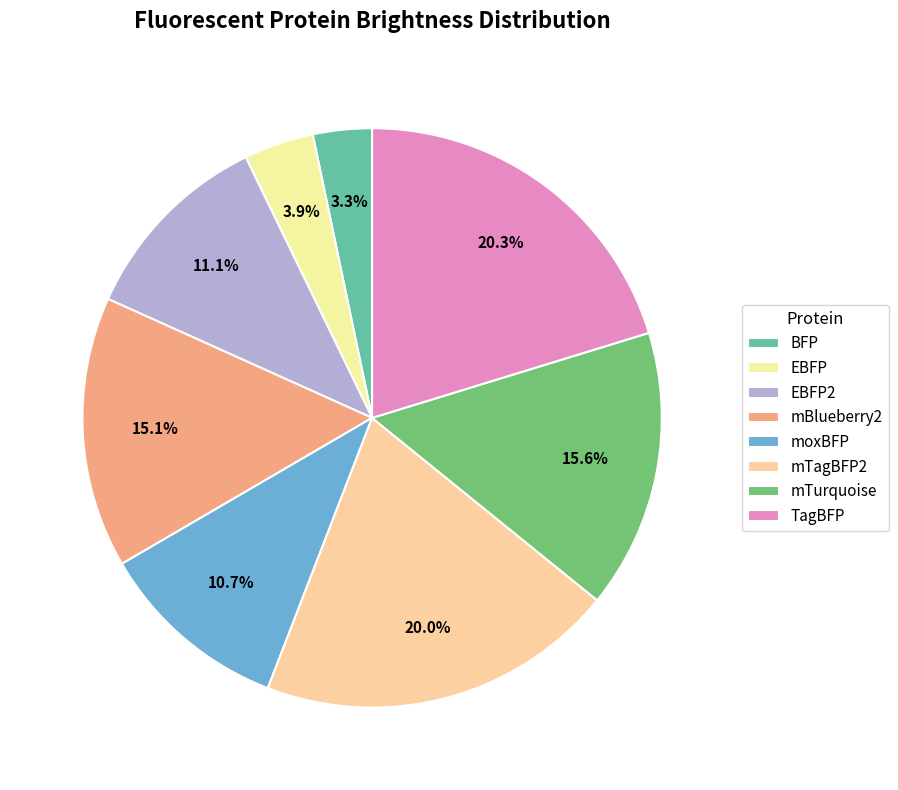

How much of the chart is everything except mBlueberry2?

84.9%